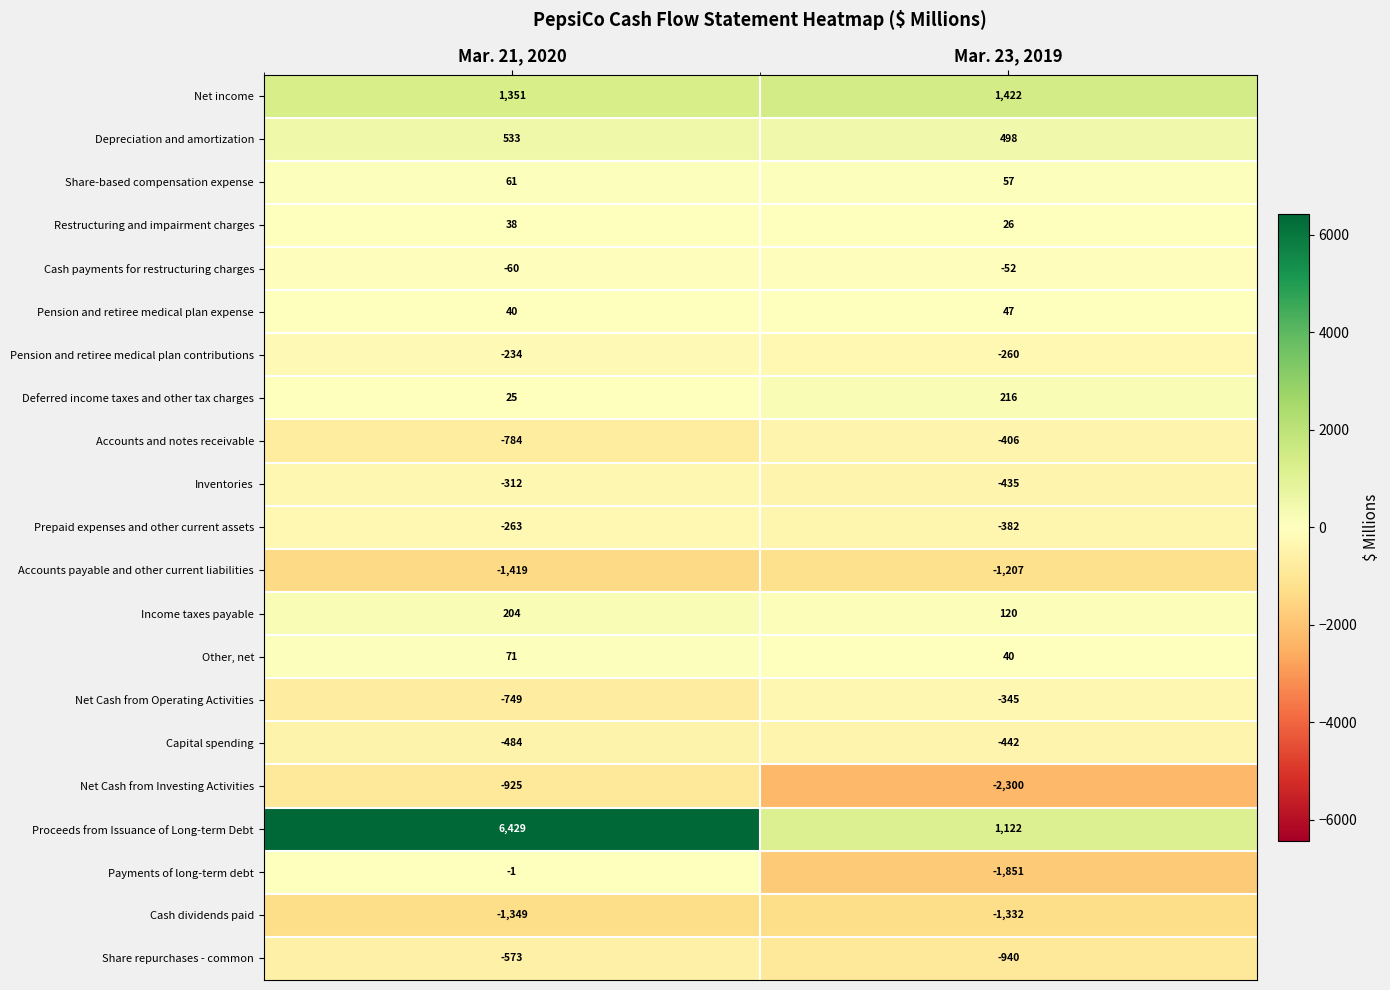

Is it true that Income taxes payable equals 120 at Mar. 23, 2019?

True